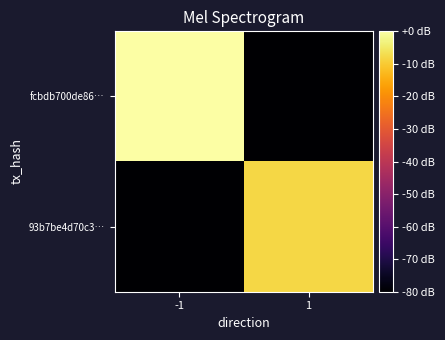

Rank the series at 1 from highest to lowest value.

93b7be4d70c3…, fcbdb700de86…